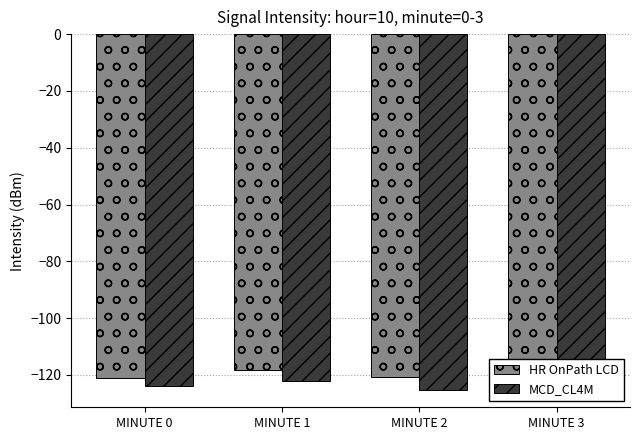

What is the minimum value shown in the chart?

-125.1